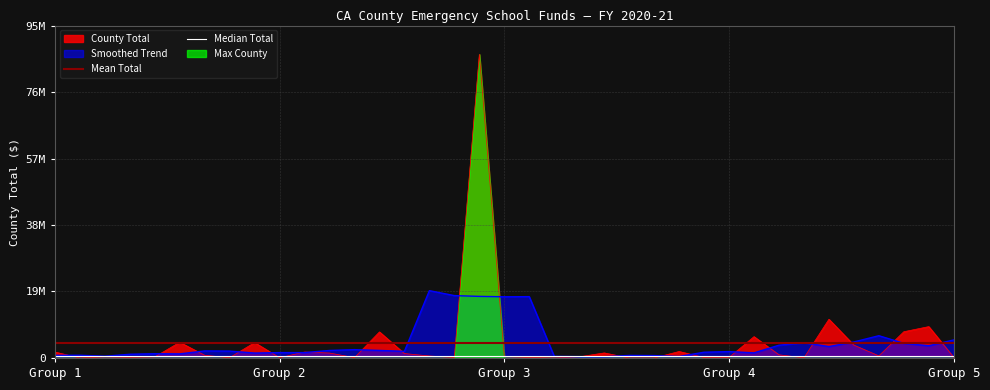

How many interior local peaks (higher than both neighbors) does the data have?

11